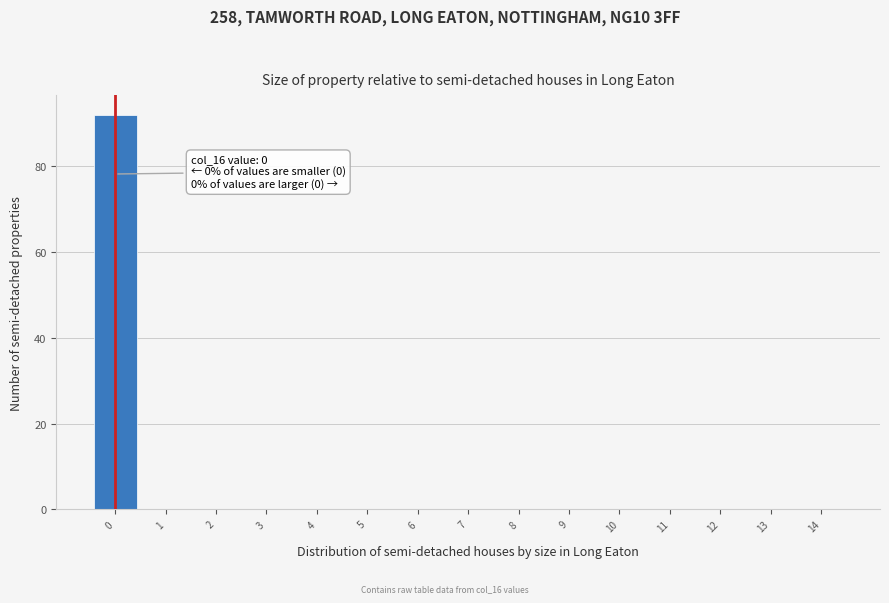

Which range on the x-axis has the tallest bar?

-0.5 to 0.5